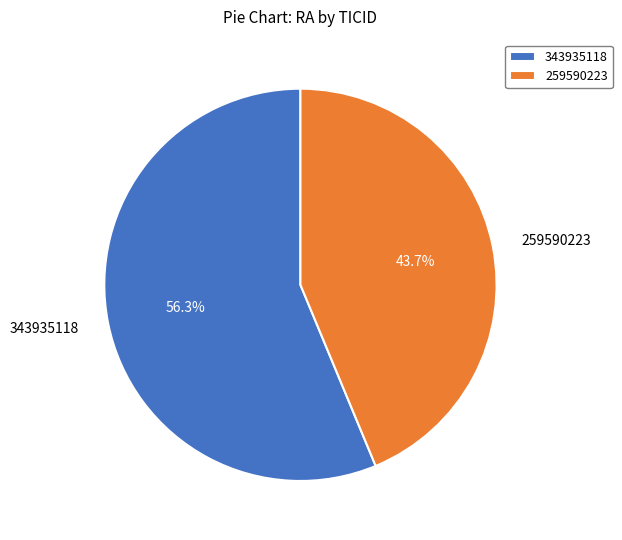

Rank the categories by value from highest to lowest.

343935118, 259590223